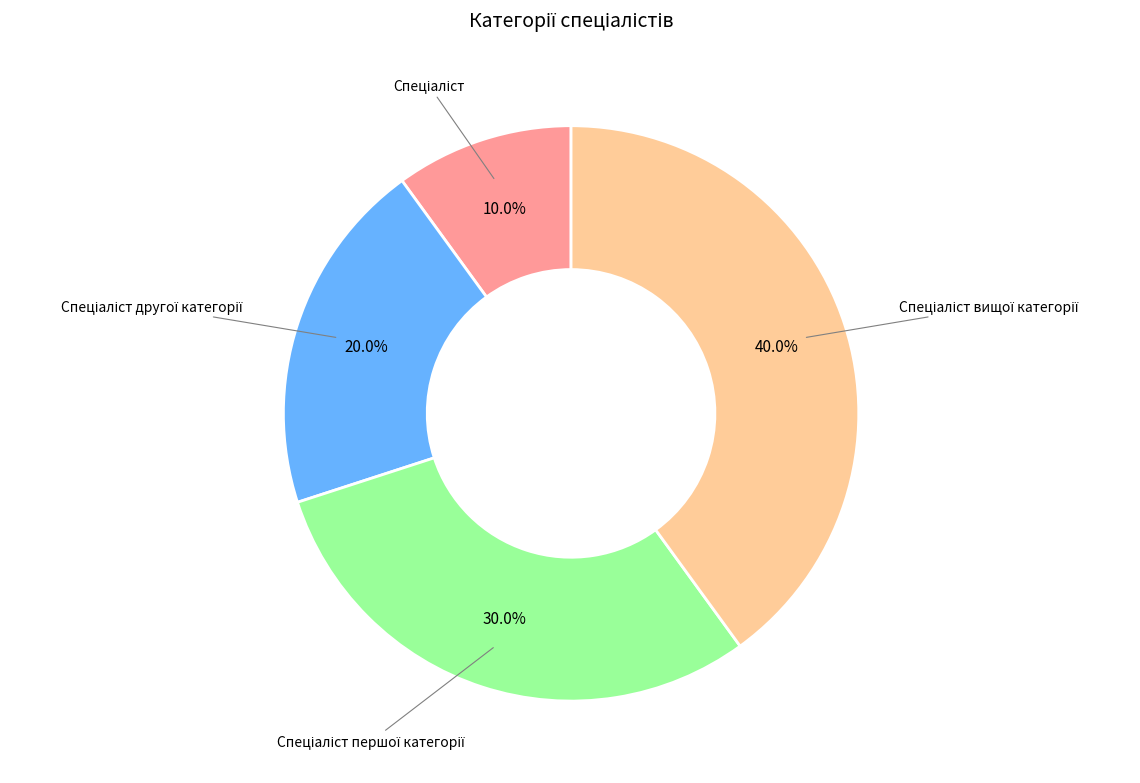

Does any single category account for the majority?

No